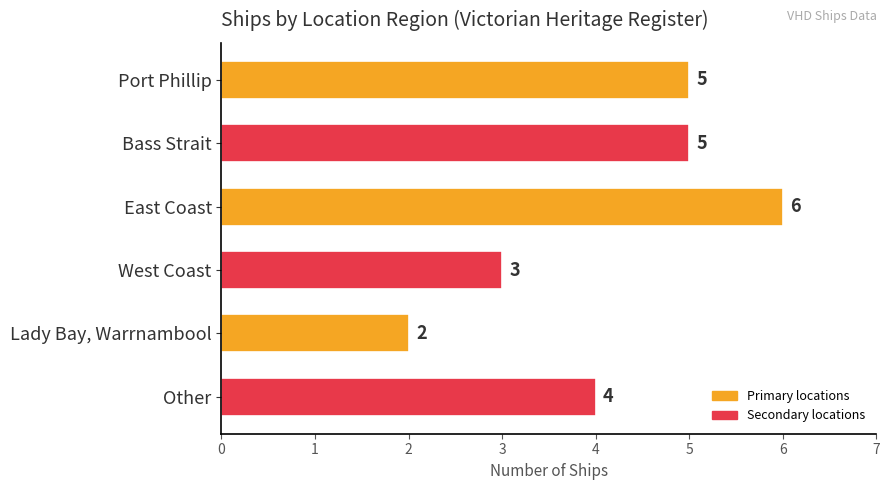

Reading top to bottom, what are all the values shown in this chart?

Port Phillip=5	Bass Strait=5	East Coast=6	West Coast=3	Lady Bay, Warrnambool=2	Other=4